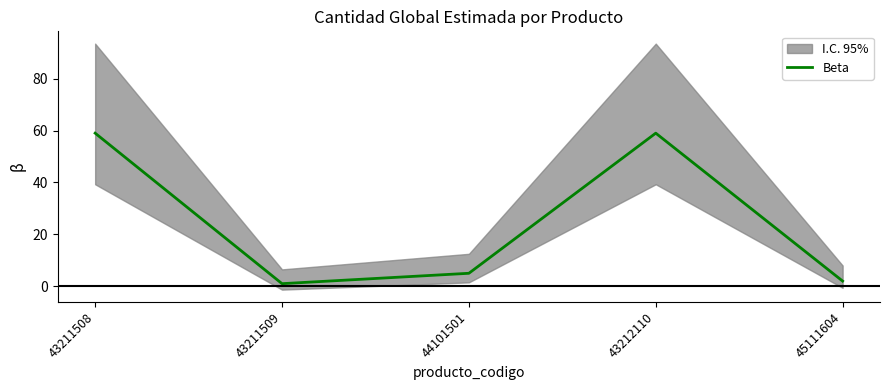

What is the change in value from 43211509 to 44101501?

+4